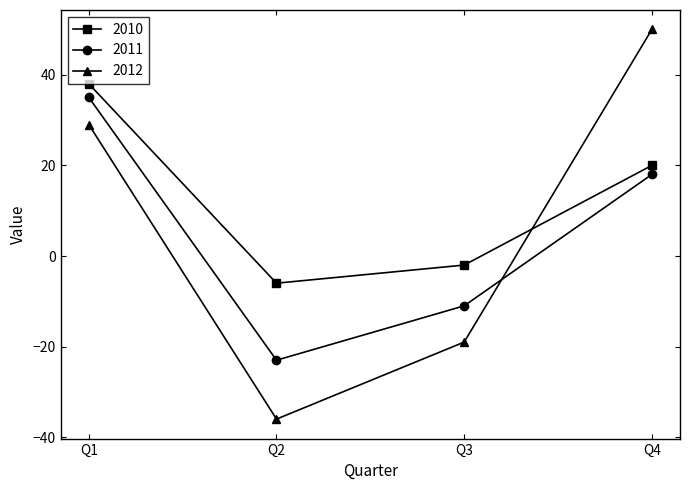

The 2011 series shows 35 at Q1. True or false?

True